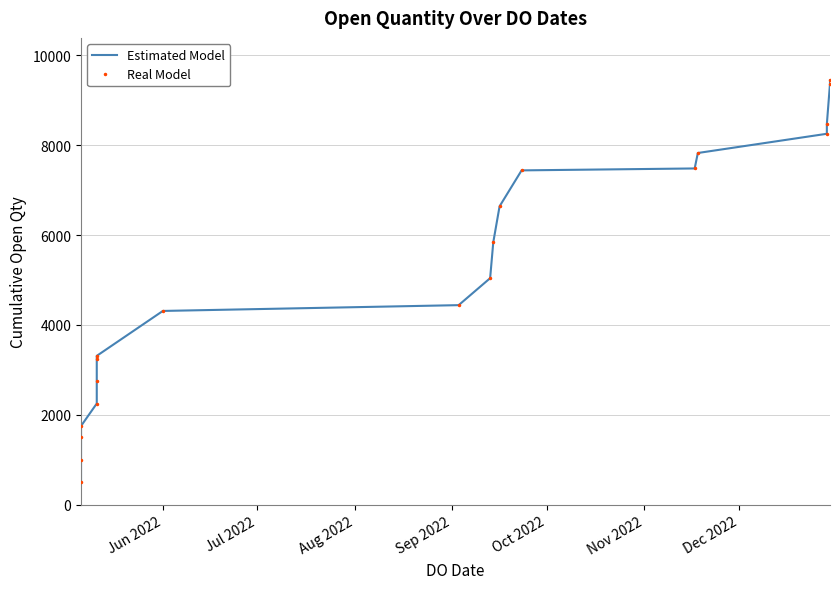

Reading left to right, extract all data points from this chart.

Estimated Model: 500	1000	1500	1750	2250	2750	3250	3311	4311	4440	5040	5840	6640	7440	7483	7827	8255	8472	9372	9445
Real Model: 500	1000	1500	1750	2250	2750	3250	3311	4311	4440	5040	5840	6640	7440	7483	7827	8255	8472	9372	9445